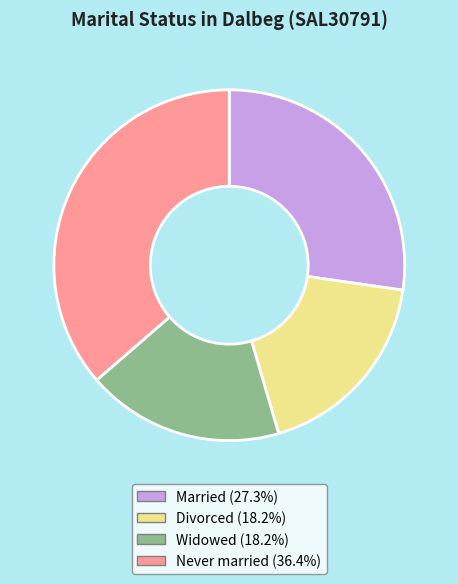

Does any single category account for the majority?

No